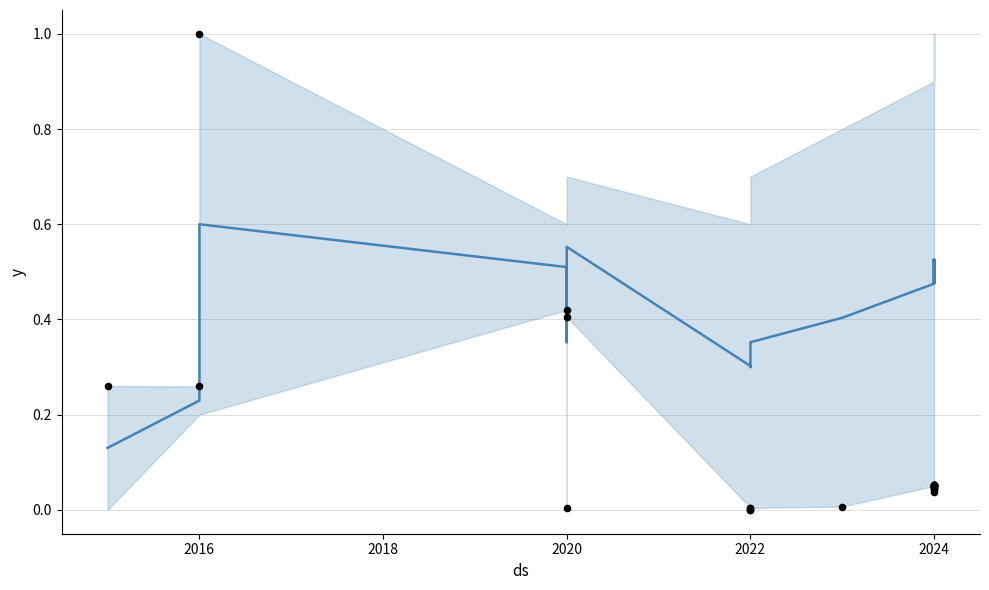

At how many categories does at least one series exceed 0?

26